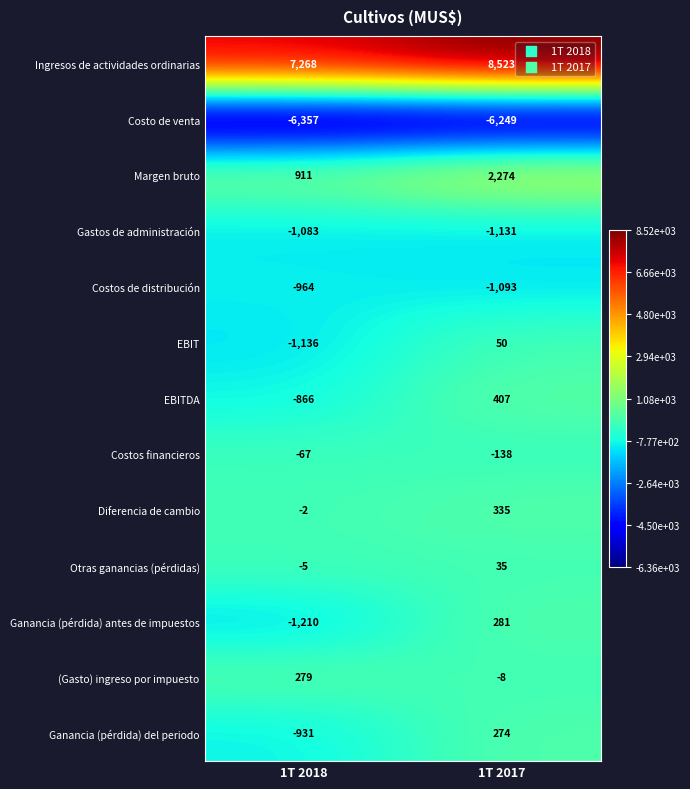

Reading right to left, list all the values displayed in this chart.

Ingresos de actividades ordinarias: 1T 2017=8523	1T 2018=7268
Costo de venta: 1T 2017=-6249	1T 2018=-6357
Margen bruto: 1T 2017=2274	1T 2018=911
Gastos de administración: 1T 2017=-1131	1T 2018=-1083
Costos de distribución: 1T 2017=-1093	1T 2018=-964
EBIT: 1T 2017=50	1T 2018=-1136
EBITDA: 1T 2017=407	1T 2018=-866
Costos financieros: 1T 2017=-138	1T 2018=-67
Diferencia de cambio: 1T 2017=335	1T 2018=-2
Otras ganancias (pérdidas): 1T 2017=35	1T 2018=-5
Ganancia (pérdida) antes de impuestos: 1T 2017=281	1T 2018=-1210
(Gasto) ingreso por impuesto: 1T 2017=-8	1T 2018=279
Ganancia (pérdida) del periodo: 1T 2017=274	1T 2018=-931